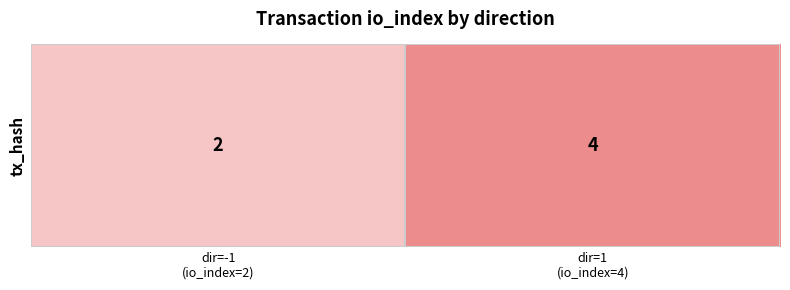

What is the sum of all values?

6